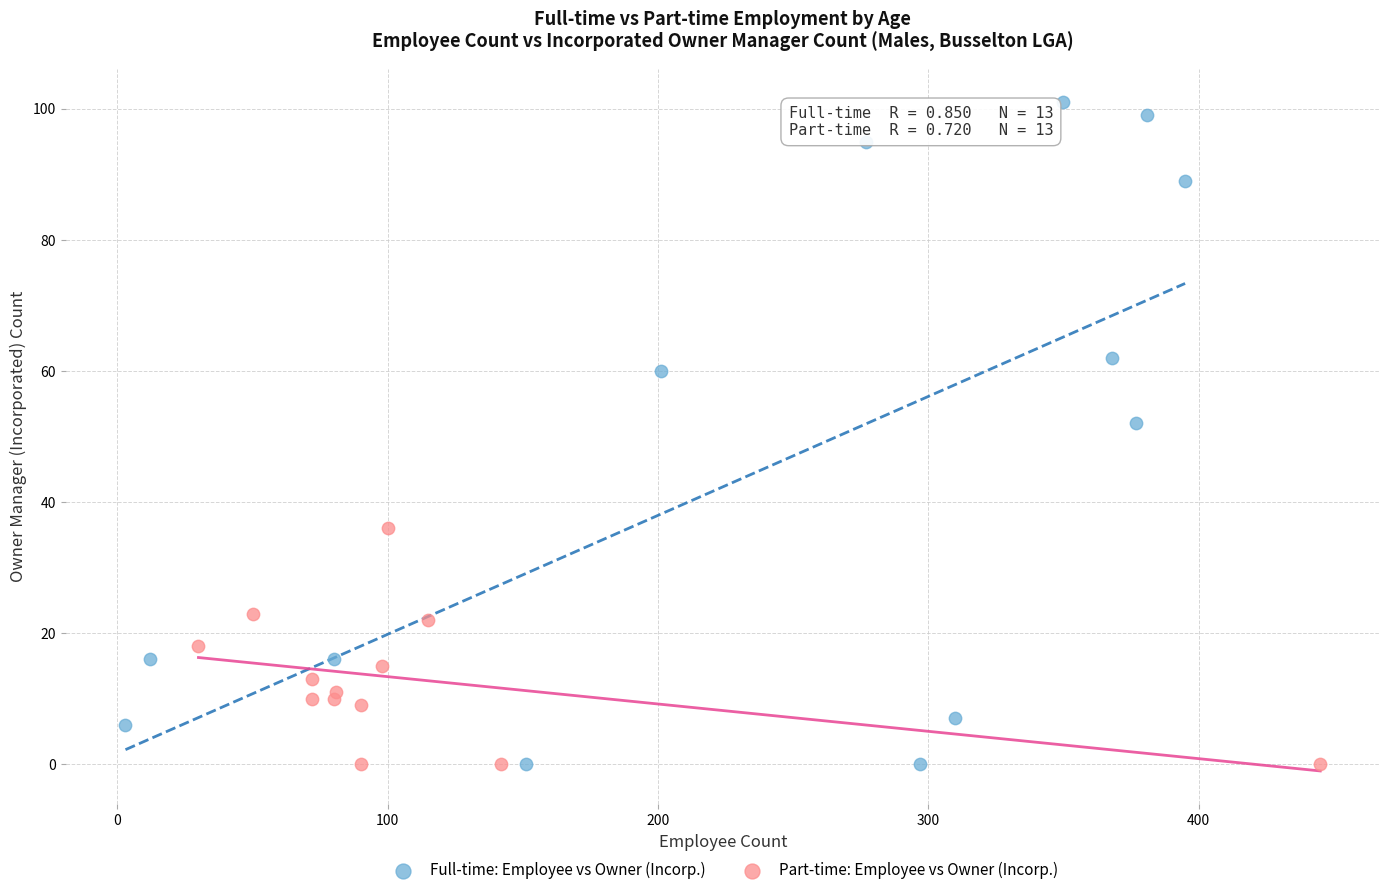

Which series contains the highest Y value?

Full-time: Employee vs Owner (Incorp.)